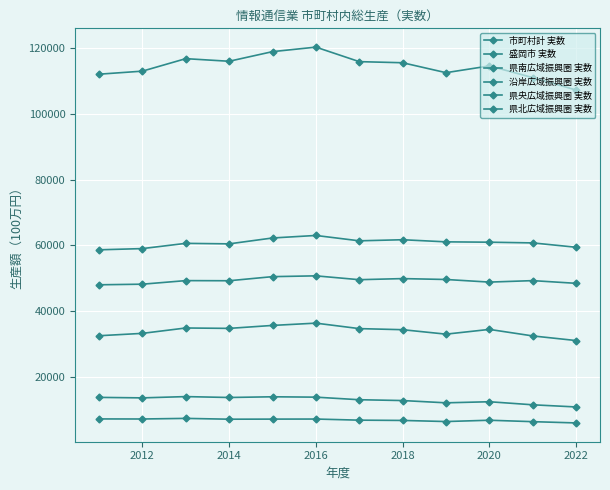

True or false: 沿岸広域振興圏 実数 and 県南広域振興圏 実数 intersect in this chart.

False